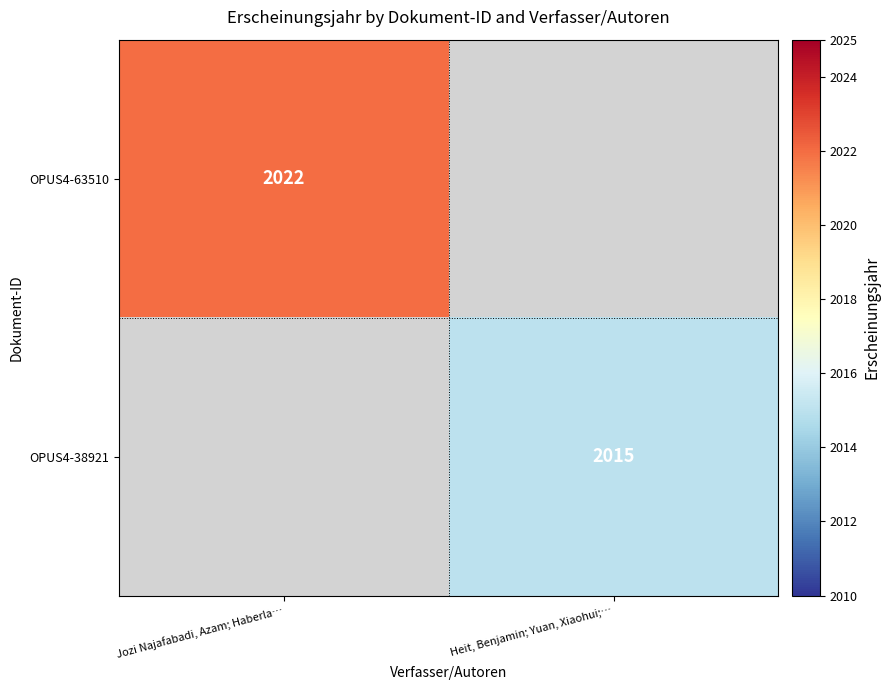

The value of OPUS4-63510 at Jozi Najafabadi, Azam; Haberla… is 2022. True or false?

True